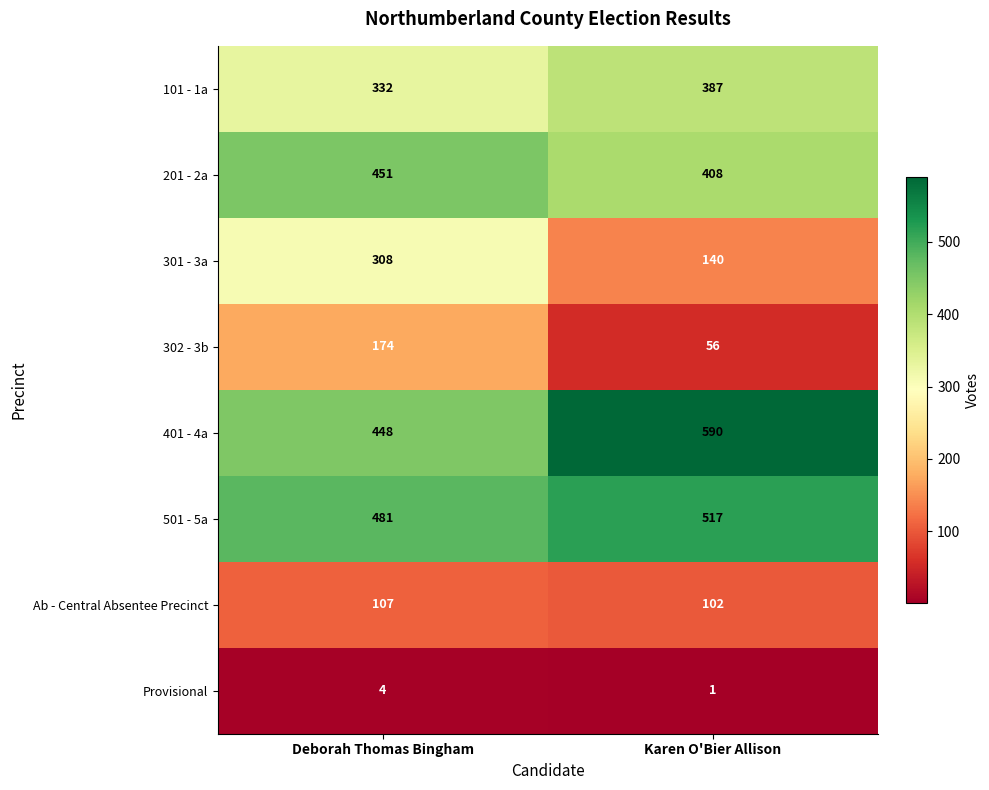

How many data points in 401 - 4a are less than 590?

1